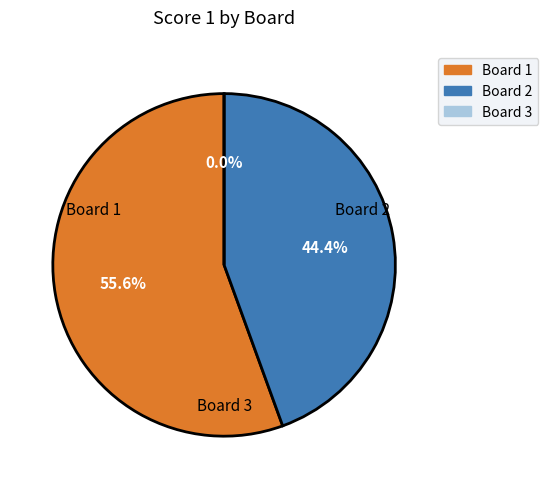

Is it true that Board 3 is 0% of the pie?

True